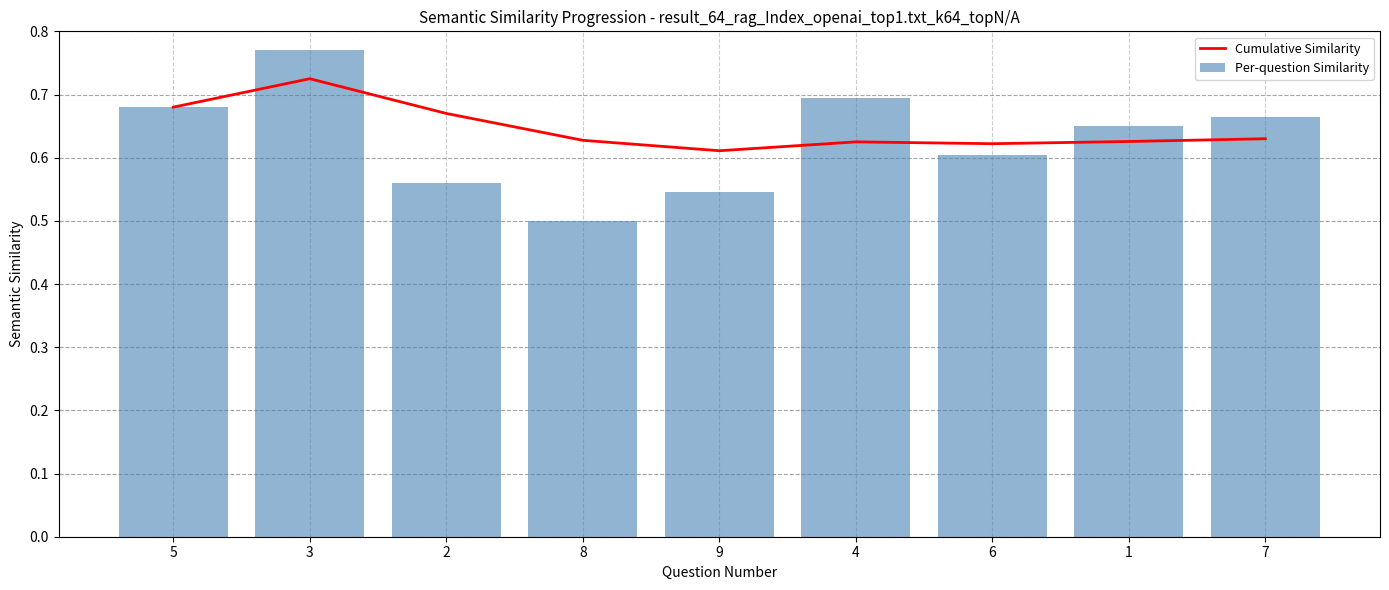

The Cumulative Similarity series shows 0.2 at 5. True or false?

False